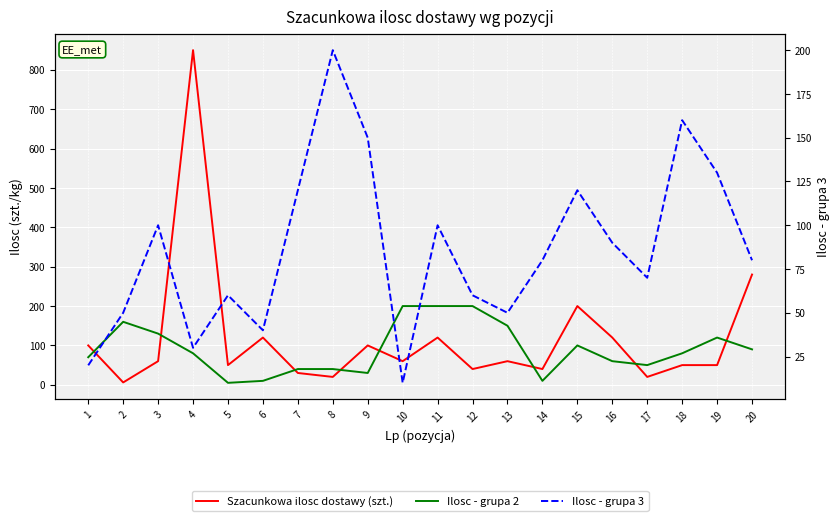

Between 6 and 11, which is larger?

6